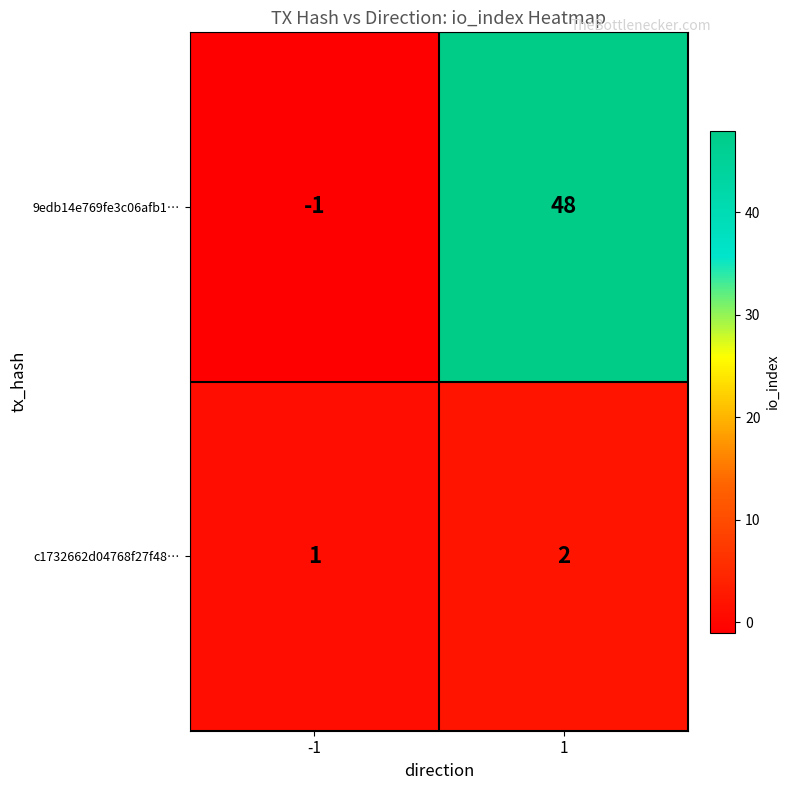

List the series in order of their peak value, lowest first.

c1732662d04768f27f48…, 9edb14e769fe3c06afb1…